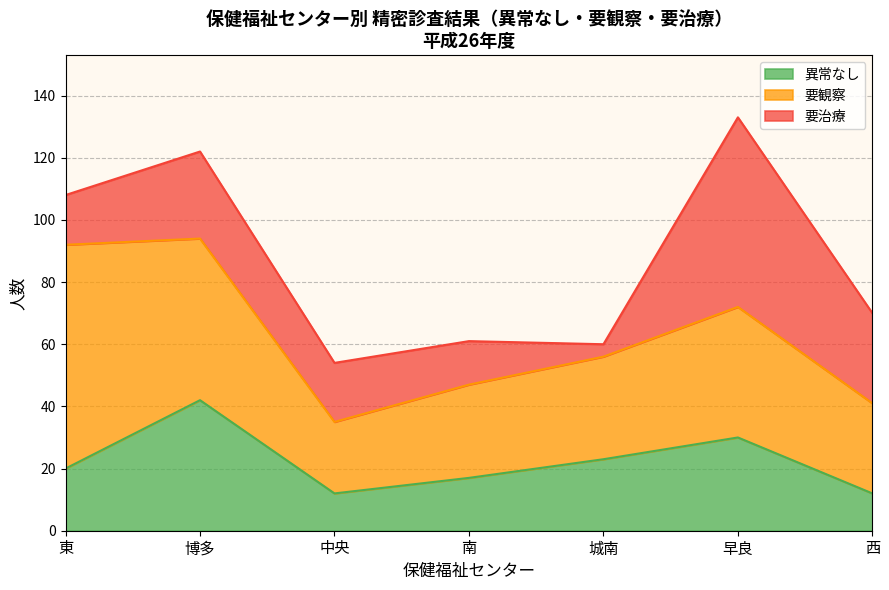

What is the total value across all series at 西?

70